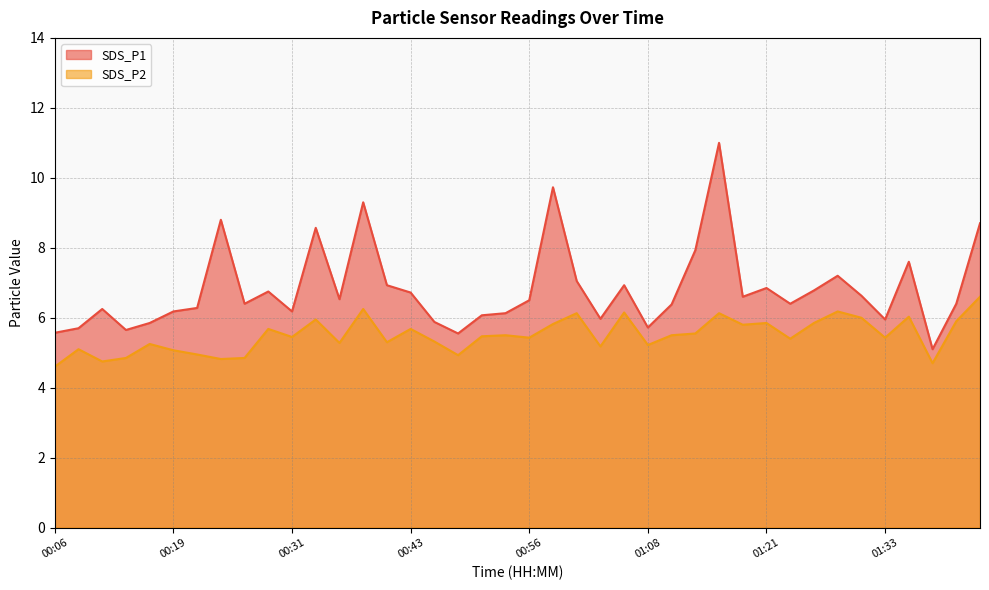

How many distinct data groups are displayed?

2